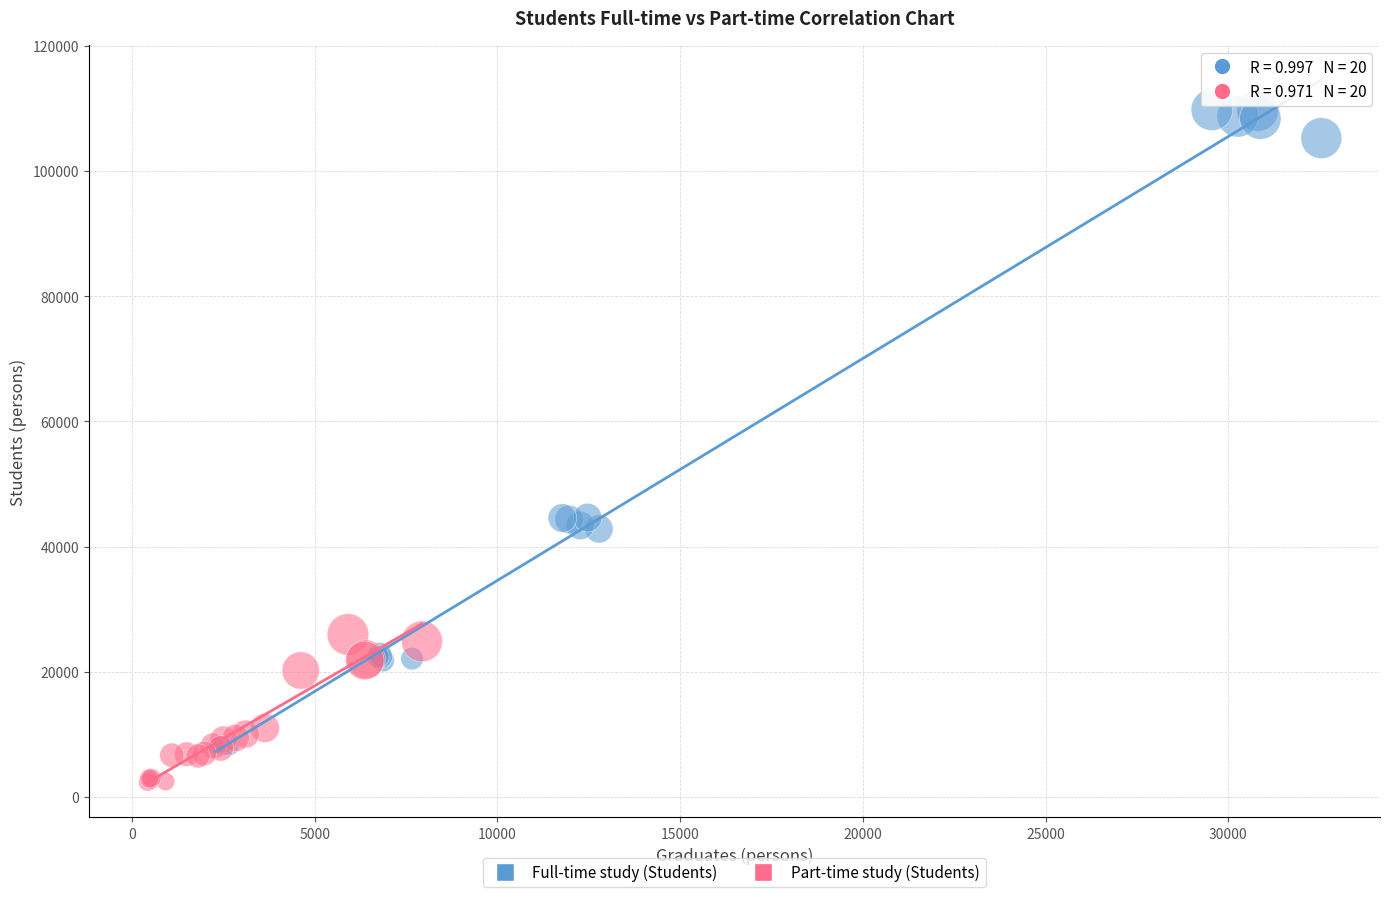

Which series contains the lowest Y value?

Part-time study (Students)